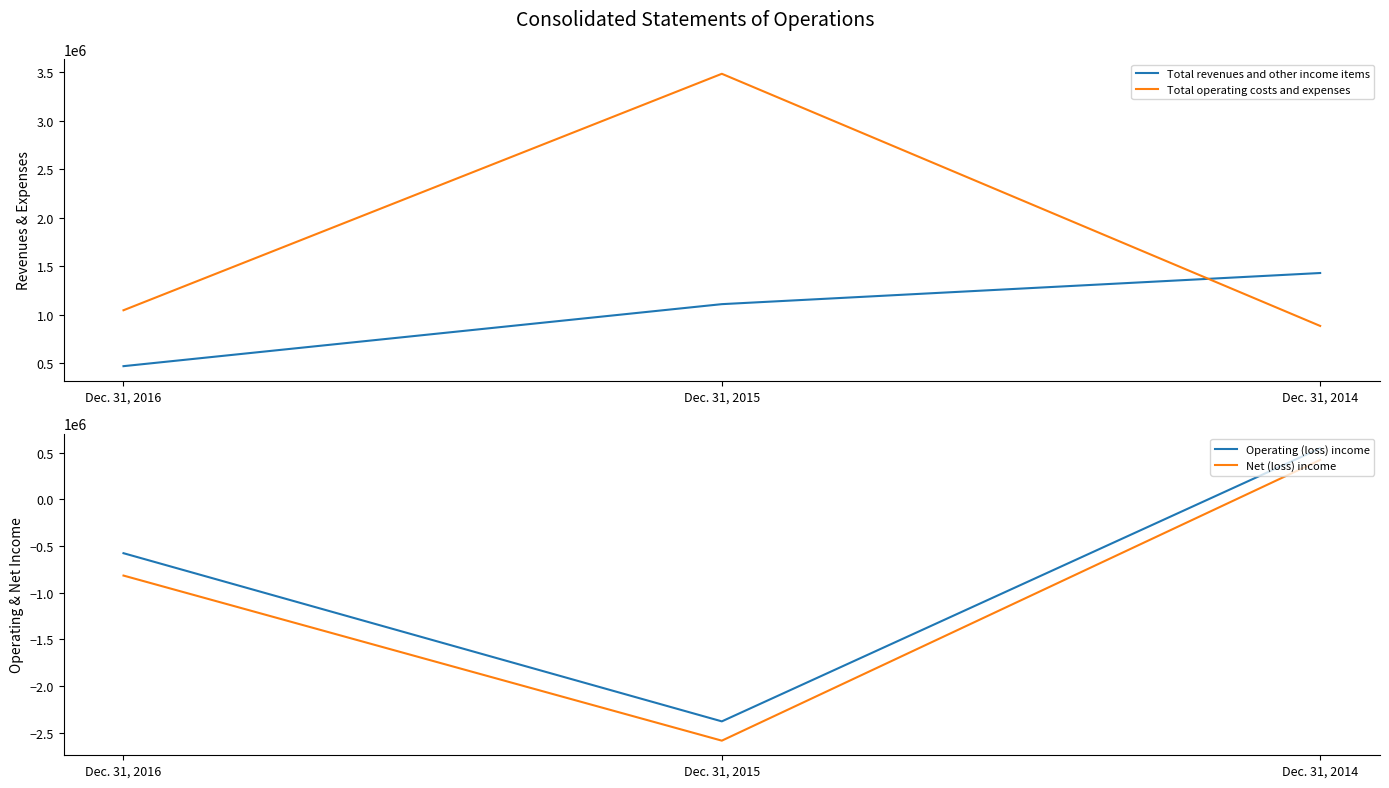

The Total revenues and other income items series shows 1429969 at Dec. 31, 2014. True or false?

True